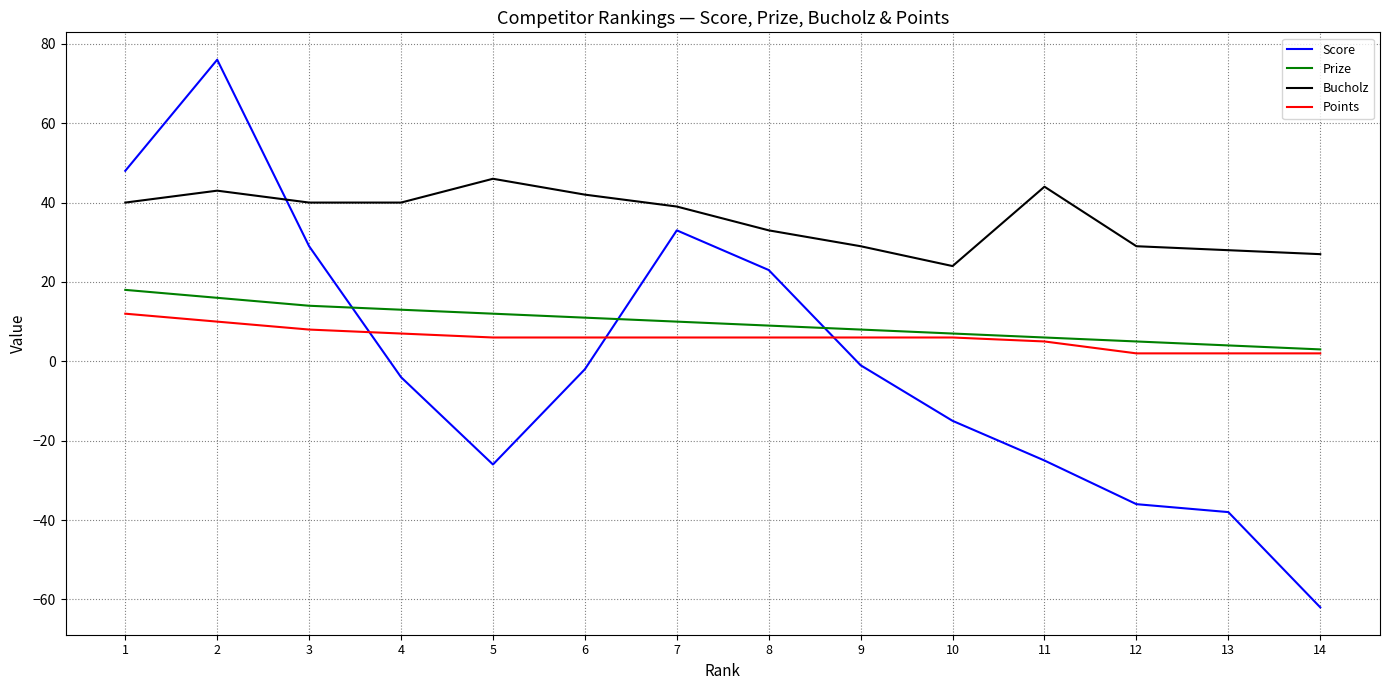

At how many categories does at least one series exceed 4?

14